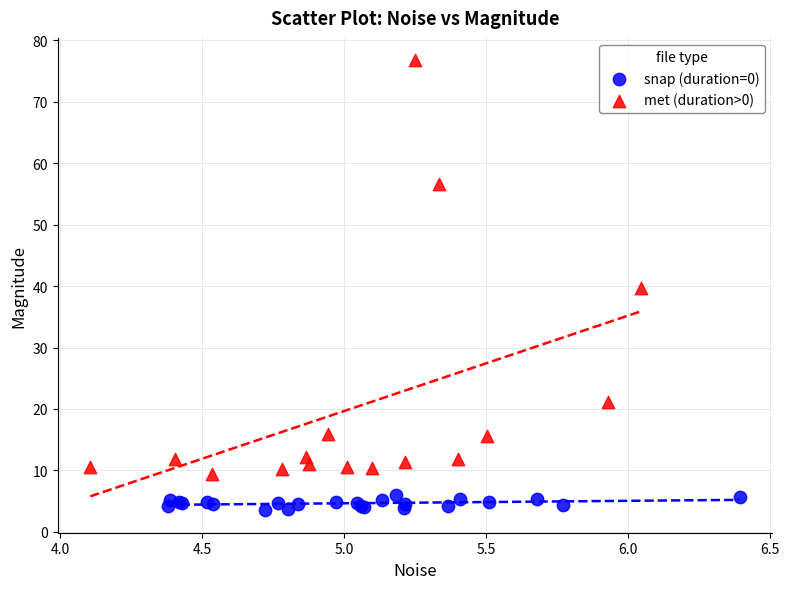

Which series has the largest Y range (max minus min)?

met (duration>0)